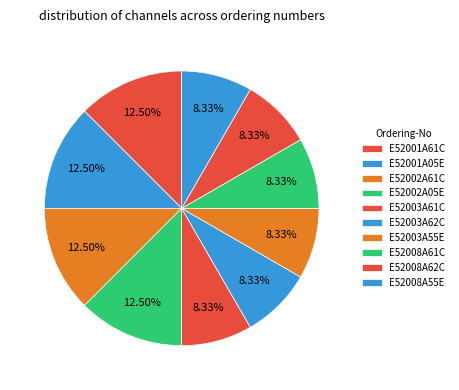

True or false: E52002A05E accounts for 25% of the total.

False